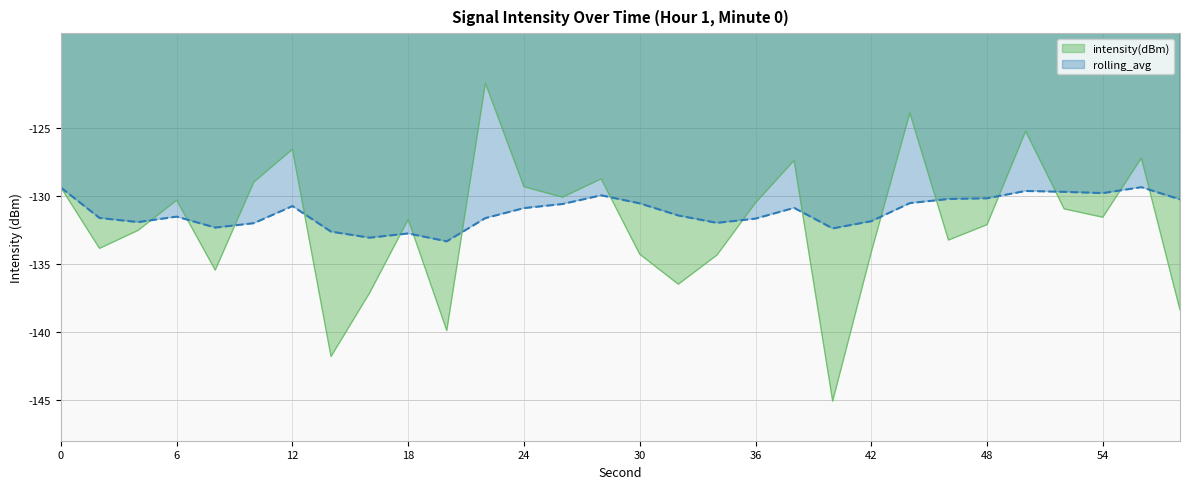

Between 14 and 34, which series saw the biggest shift?

intensity(dBm)